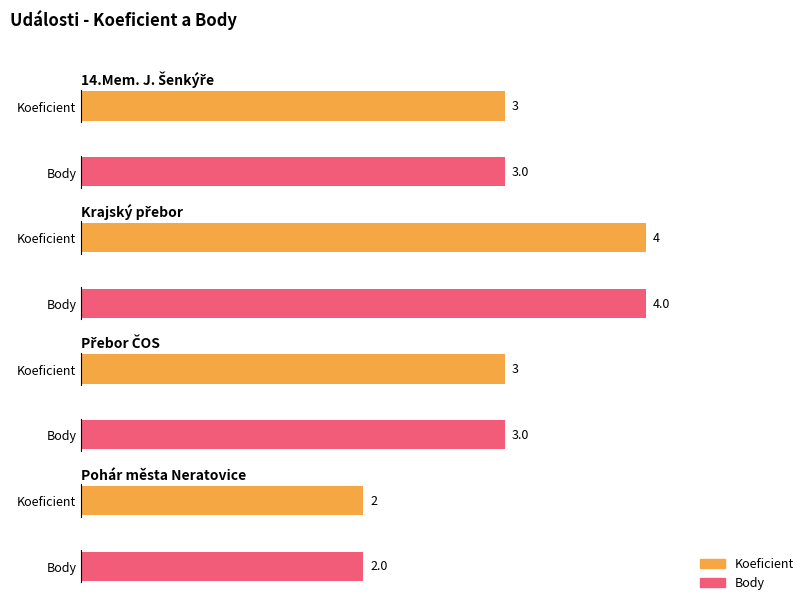

Which category has the lowest value across all series?

Pohár města Neratovice